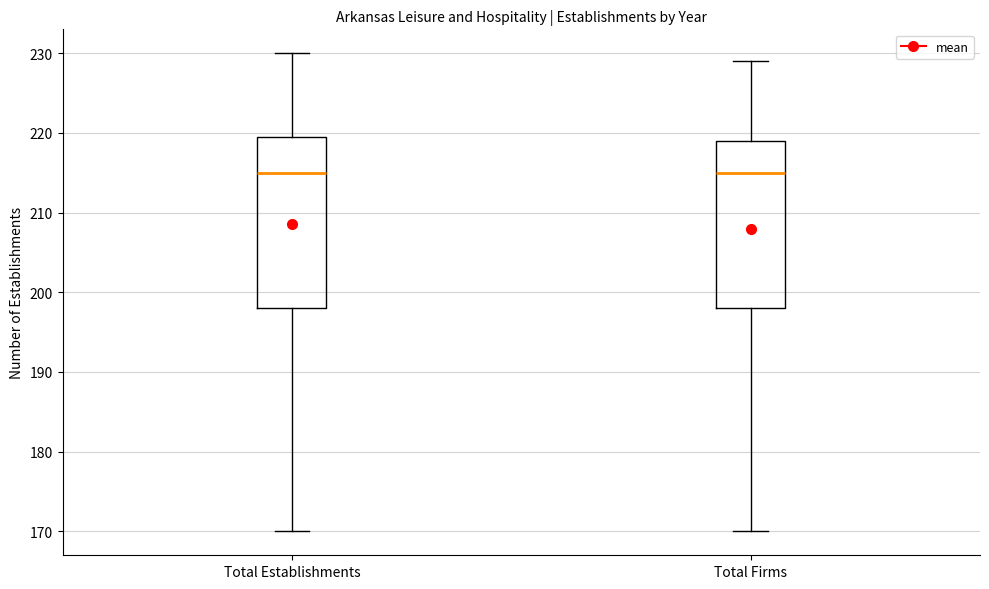

Where is the upper edge of the box for Total Establishments on the y-axis? The values are not printed on the chart, so give them approximately, as read against the axis.

220